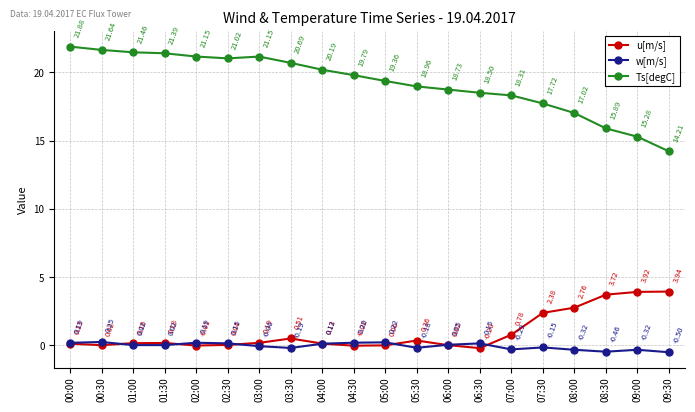

Which category has the highest value in the w[m/s] series?

00:30